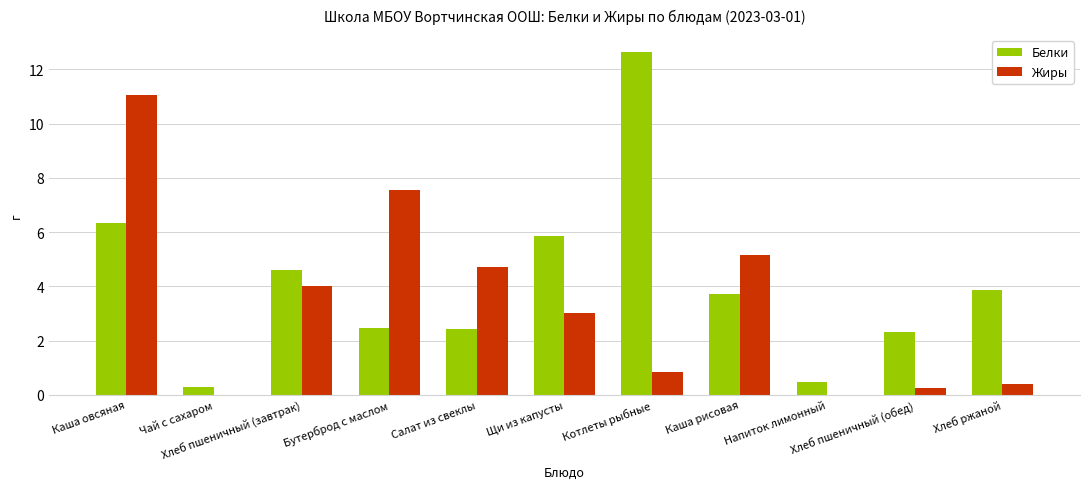

What is the highest value of the Белки series?

12.6